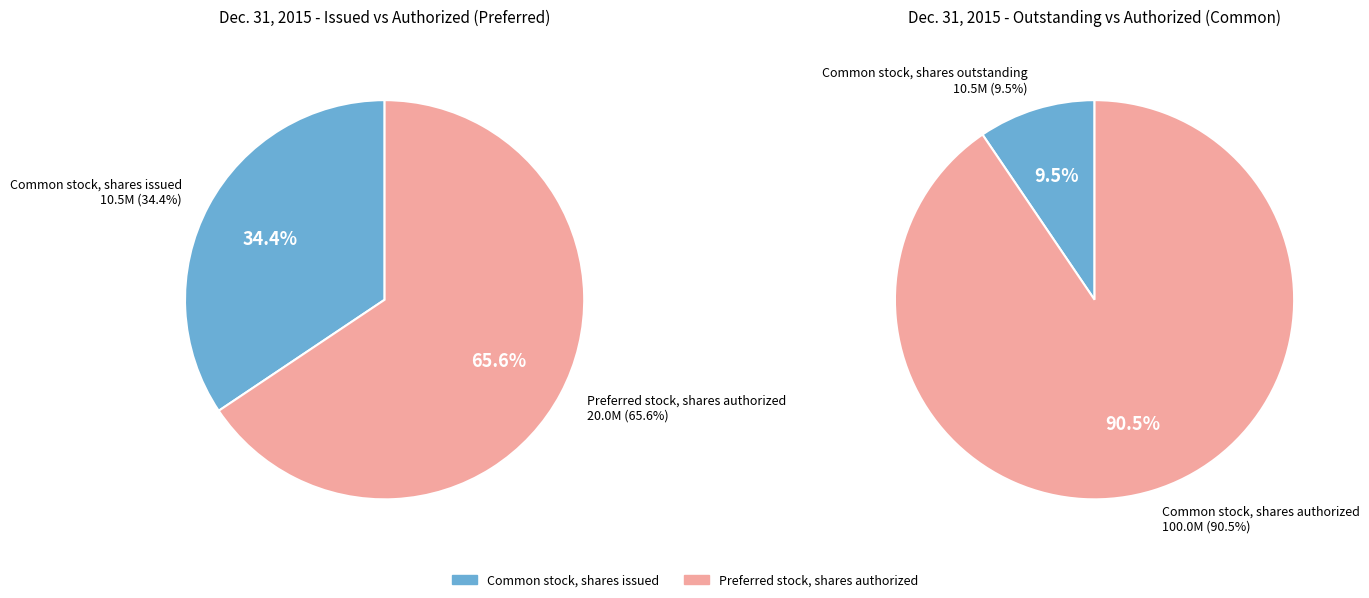

Count the number of slices in the pie.

4